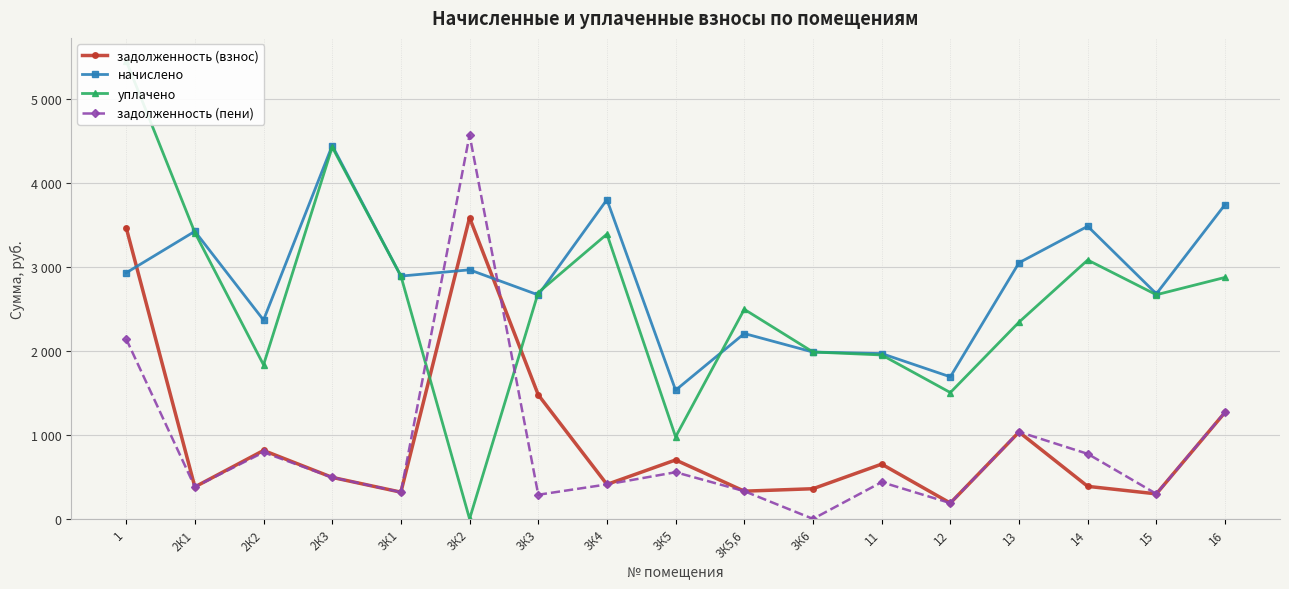

What is the difference between the highest and lowest values at 3К5,6?

2163.6